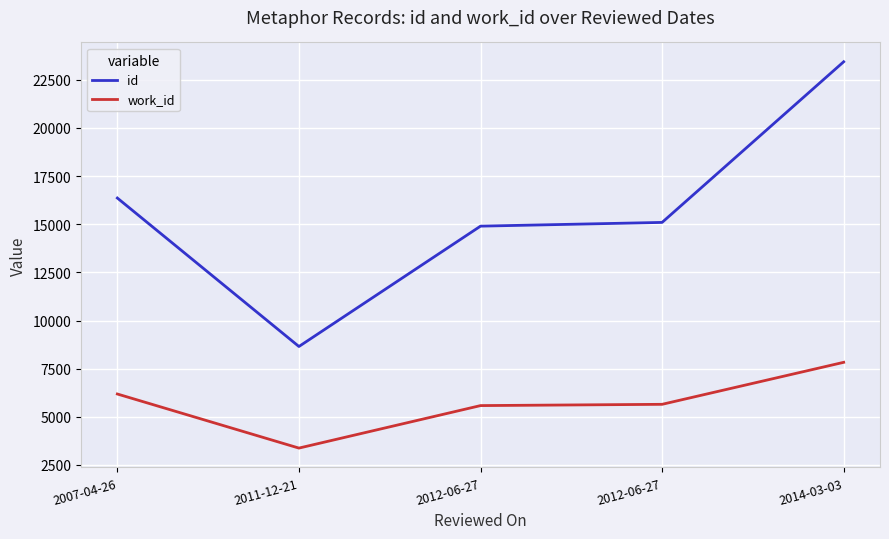

What is the label of the 2nd point from the right?

2012-06-27